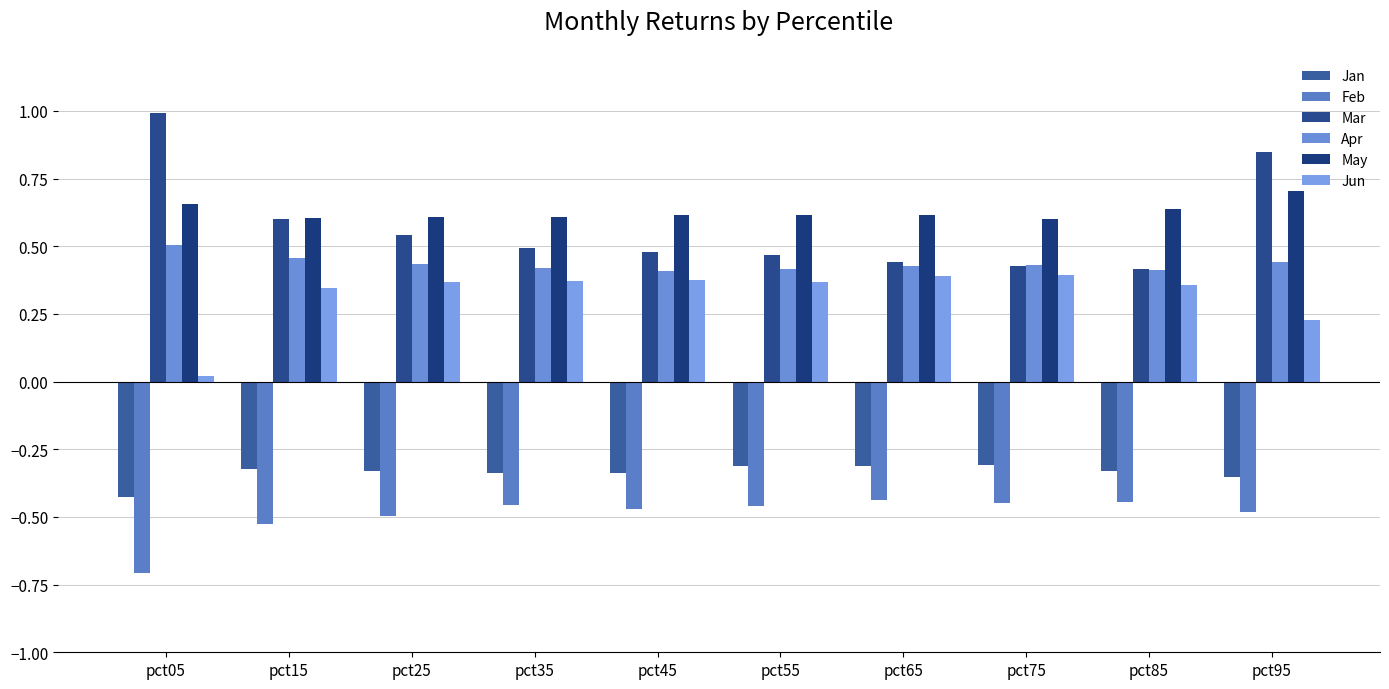

Reading left to right, what are all the values shown in this chart?

Jan: -0.4	-0.3	-0.3	-0.3	-0.3	-0.3	-0.3	-0.3	-0.3	-0.4
Feb: -0.7	-0.5	-0.5	-0.5	-0.5	-0.5	-0.4	-0.4	-0.4	-0.5
Mar: 1.0	0.6	0.5	0.5	0.5	0.5	0.4	0.4	0.4	0.8
Apr: 0.5	0.5	0.4	0.4	0.4	0.4	0.4	0.4	0.4	0.4
May: 0.7	0.6	0.6	0.6	0.6	0.6	0.6	0.6	0.6	0.7
Jun: 0.0	0.3	0.4	0.4	0.4	0.4	0.4	0.4	0.4	0.2